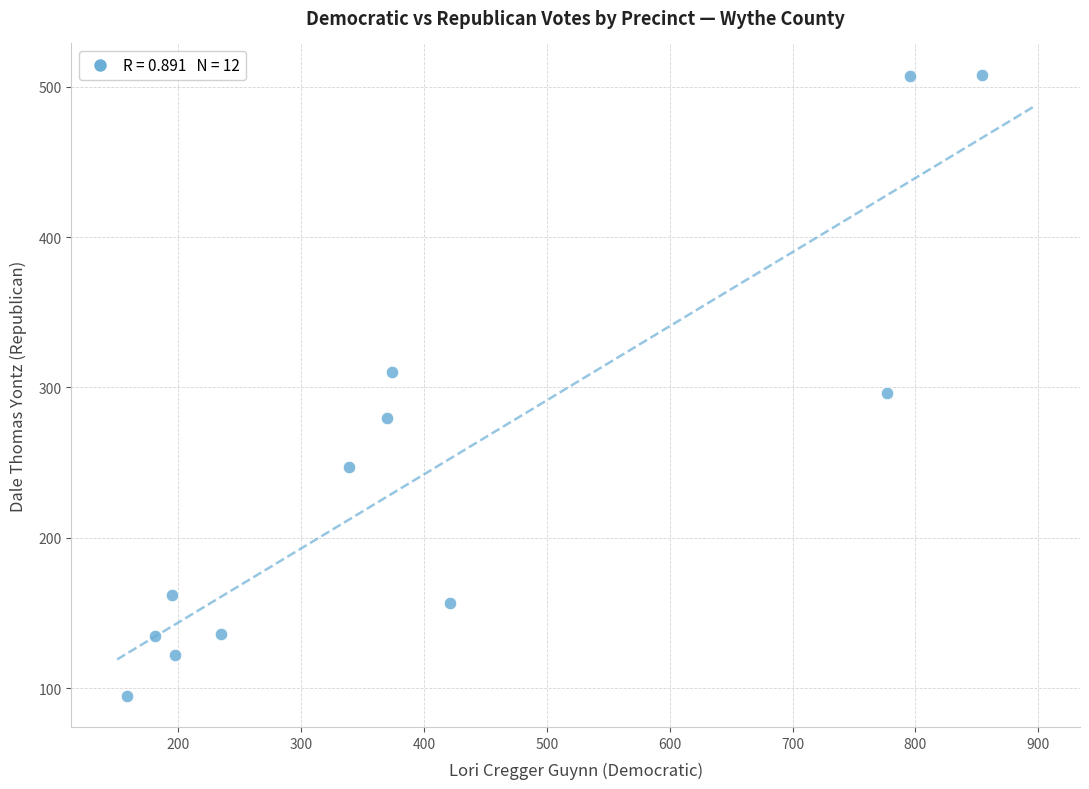

What is the average X value?

408